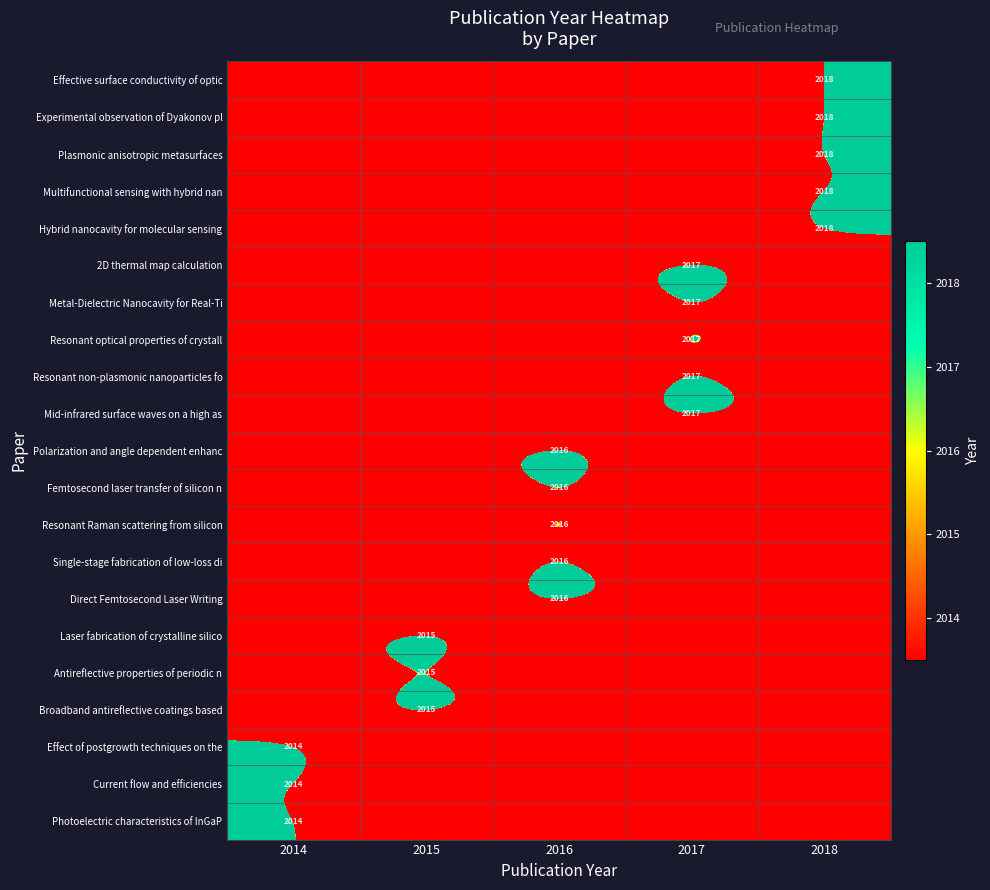

What is the total value across all series at 2017?

10085